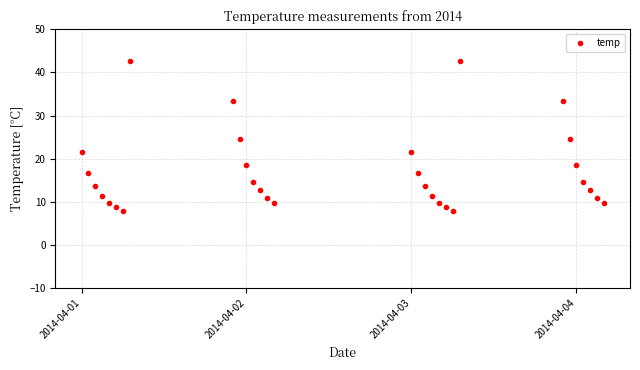

What is the value of the 8th point from the left?

42.6